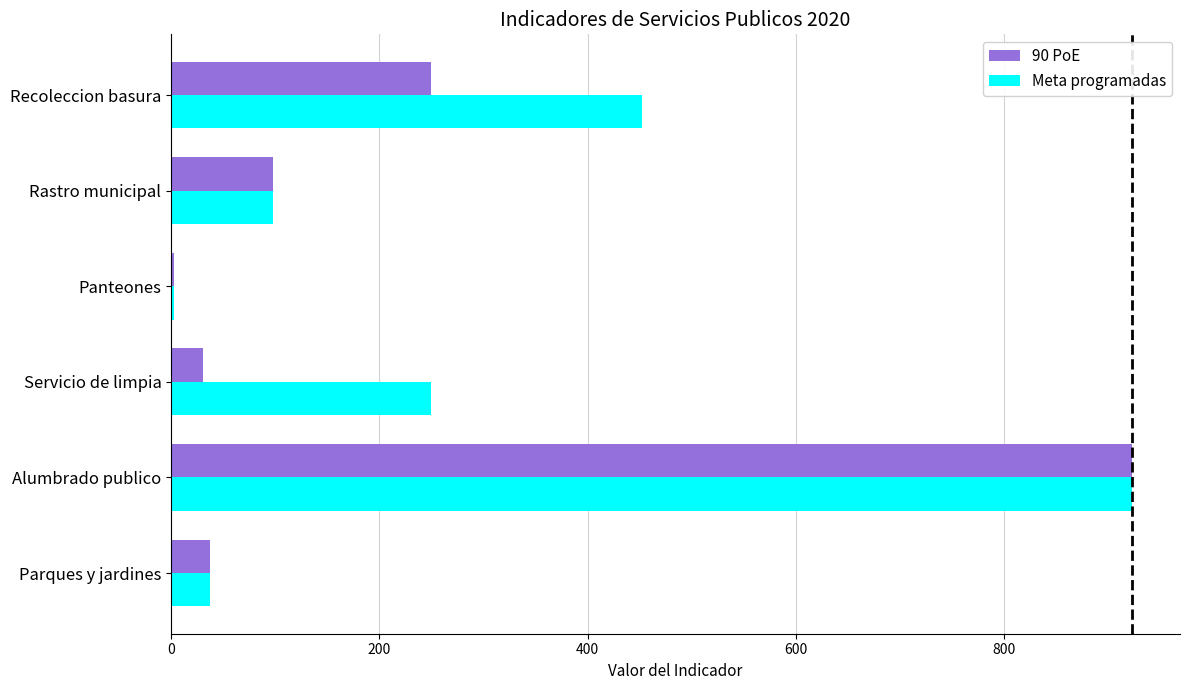

List the labels in order of Meta programadas value, largest first.

Alumbrado publico, Recoleccion basura, Servicio de limpia, Rastro municipal, Parques y jardines, Panteones